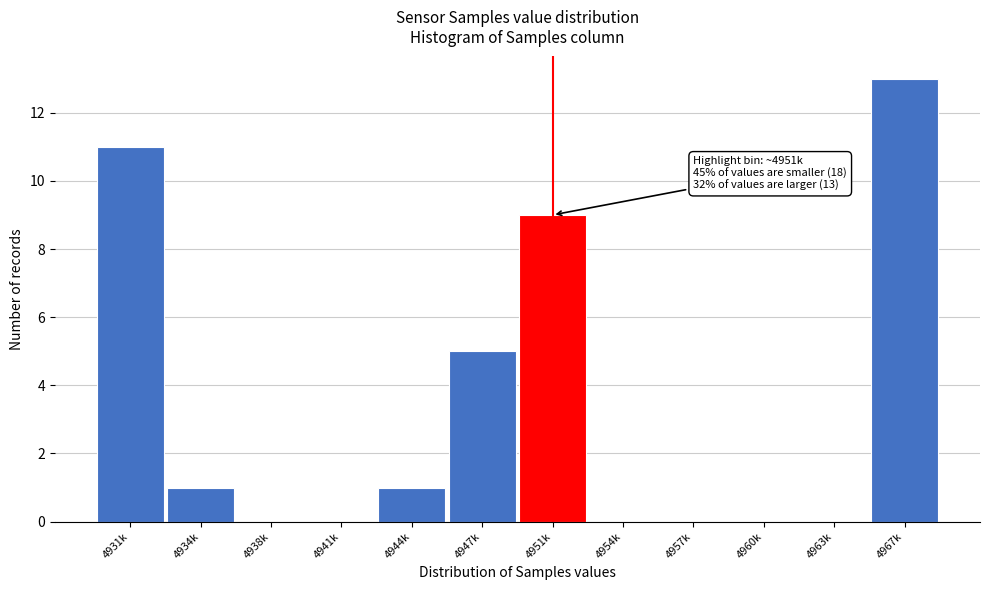

Reading left to right, list all the values displayed in this chart.

4931k=11	4934k=1	4938k=0	4941k=0	4944k=1	4947k=5	4951k=9	4954k=0	4957k=0	4960k=0	4963k=0	4967k=13